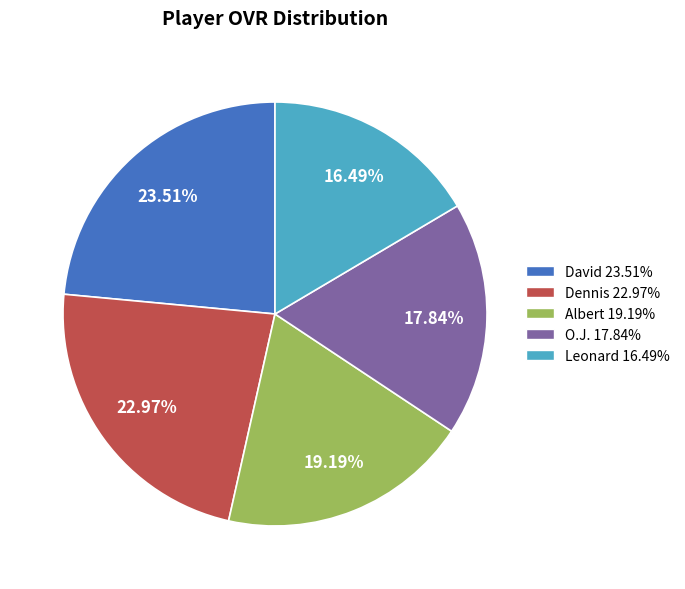

Is there a majority slice in this chart?

No